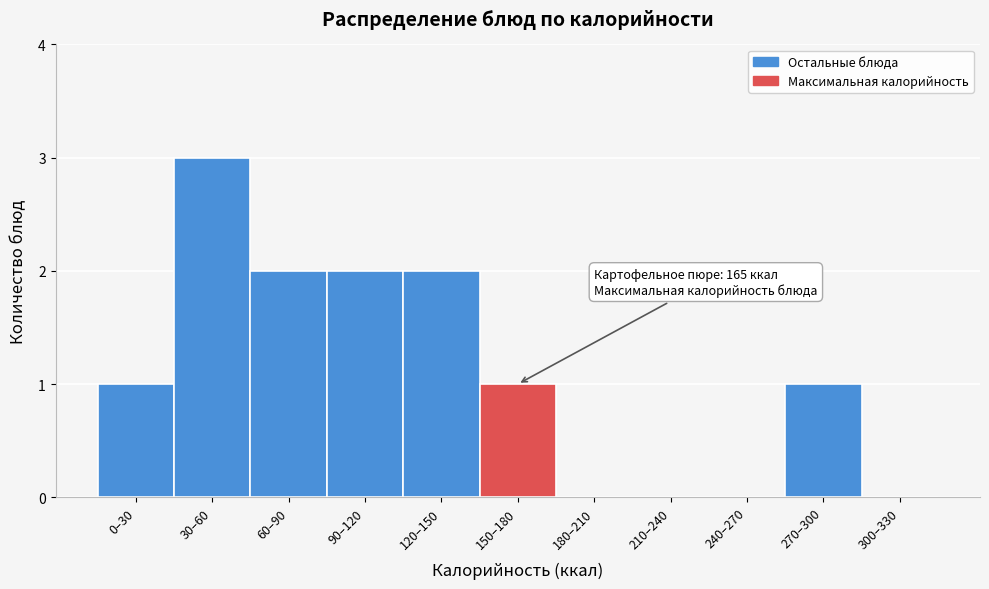

Reading left to right, extract all data points from this chart.

0–30=1	30–60=3	60–90=2	90–120=2	120–150=2	150–180=1	180–210=0	210–240=0	240–270=0	270–300=1	300–330=0